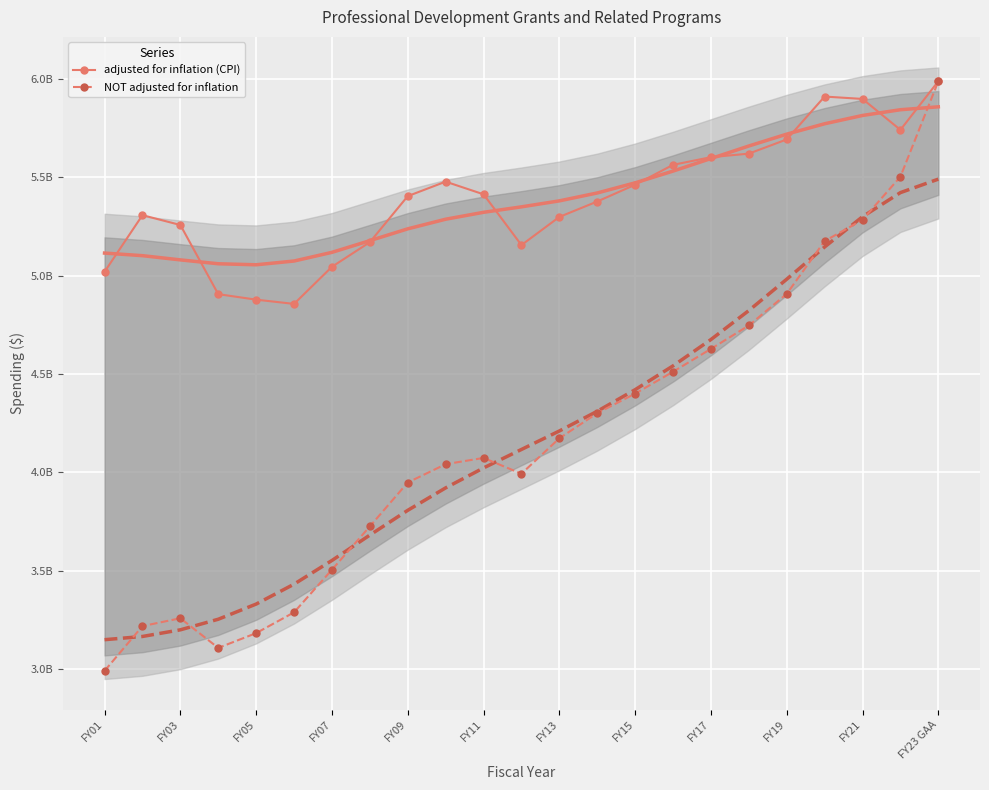

In adjusted for inflation (CPI), how many points are lower than both neighbors (excluding endpoints)?

3